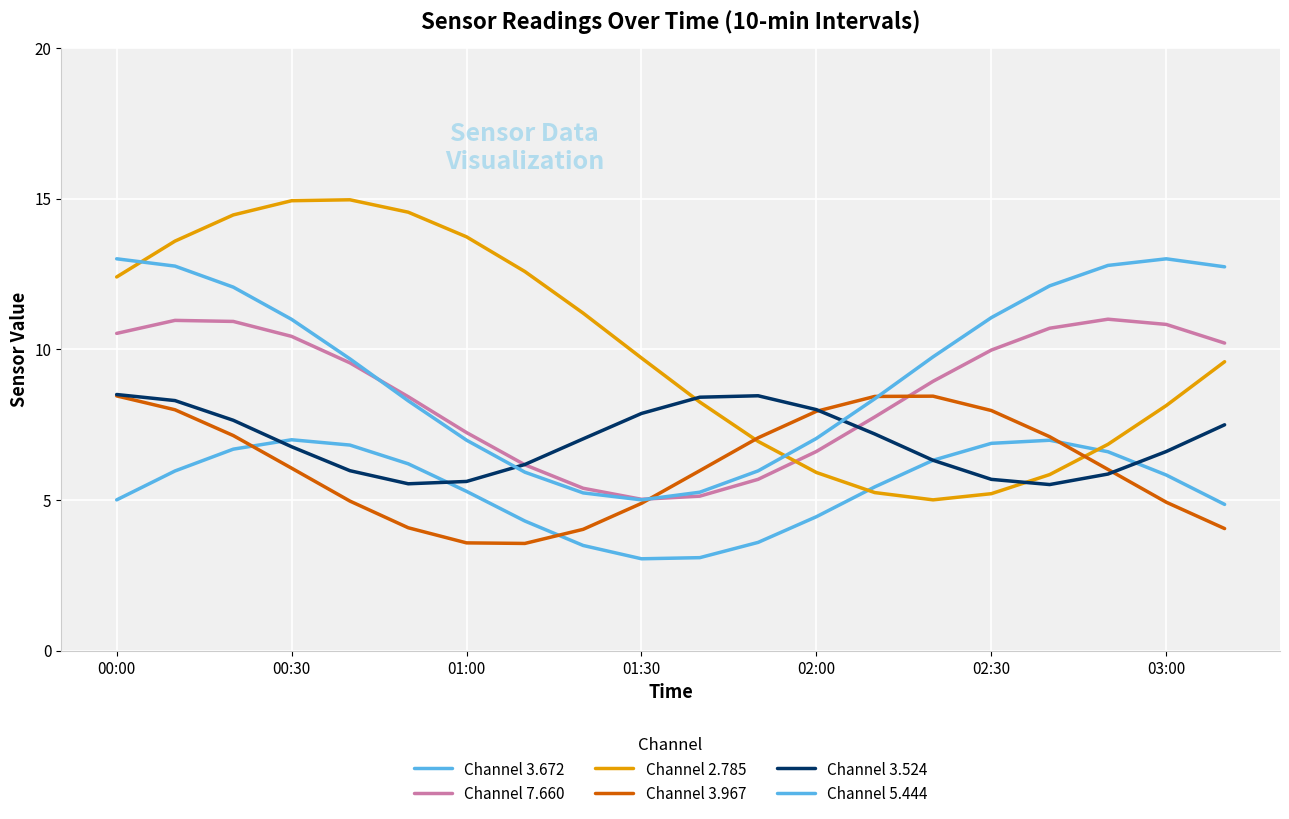

Where is Channel 7.660 nearest to the value 8?

13